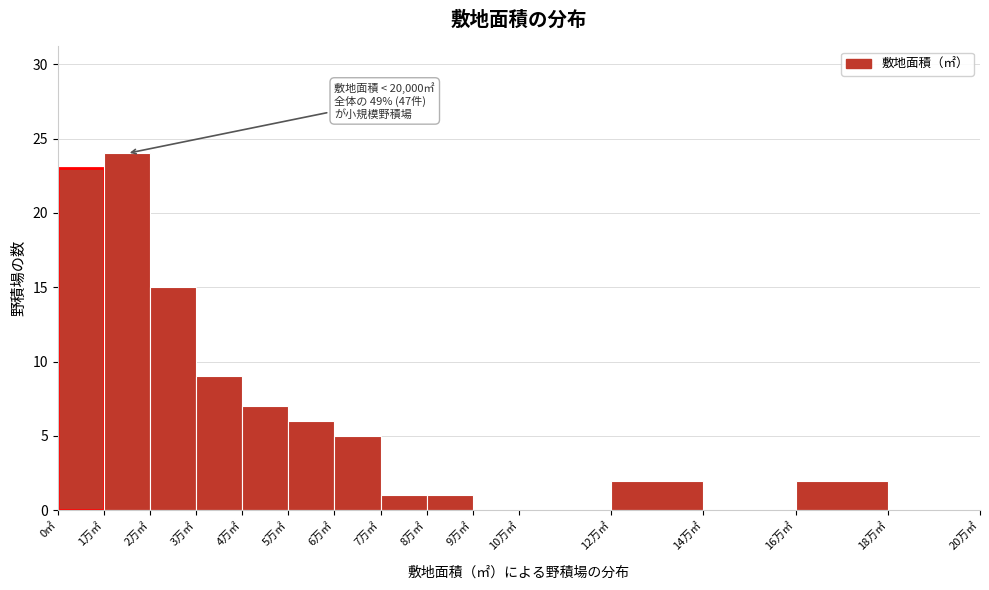

Reading left to right, transcribe all the data shown in this chart.

0㎡=23	1万㎡=24	2万㎡=15	3万㎡=9	4万㎡=7	5万㎡=6	6万㎡=5	7万㎡=1	8万㎡=1	9万㎡=0	10万㎡=0	12万㎡=2	14万㎡=0	16万㎡=2	18万㎡=0